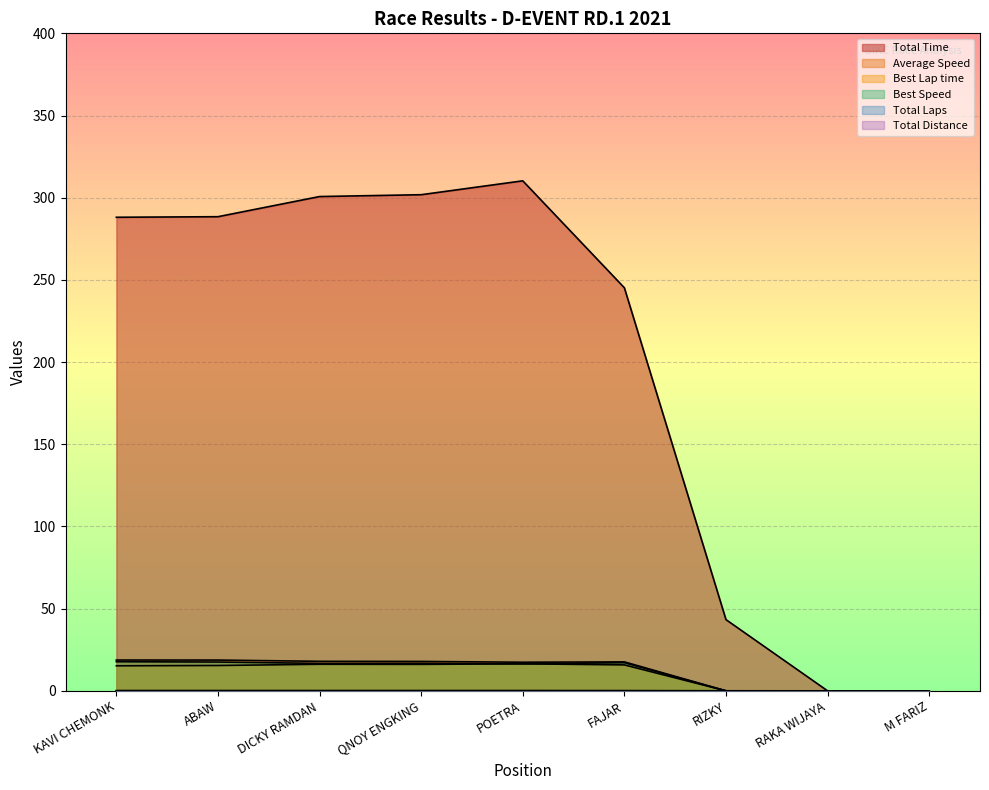

Which series has the largest range (max minus min)?

Total Time